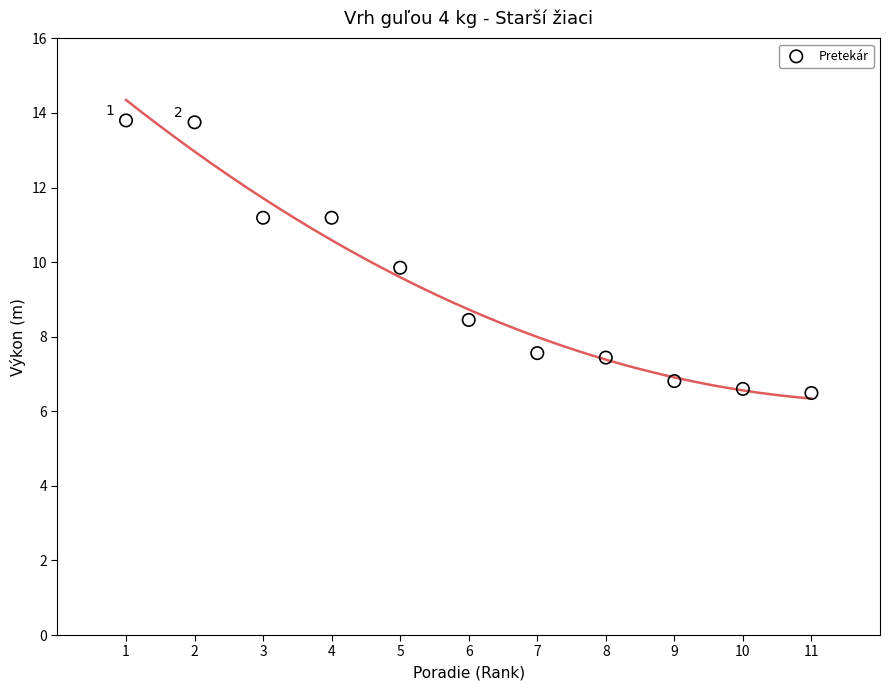

What is the average X value?

6.0